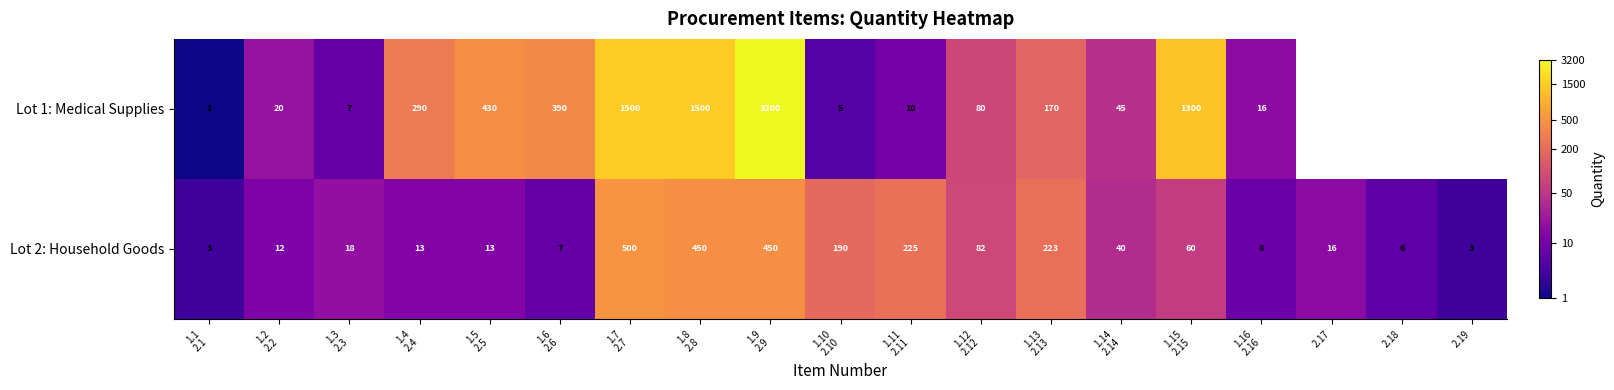

What is the total value across all series at 1.9
2.9?

3650.0